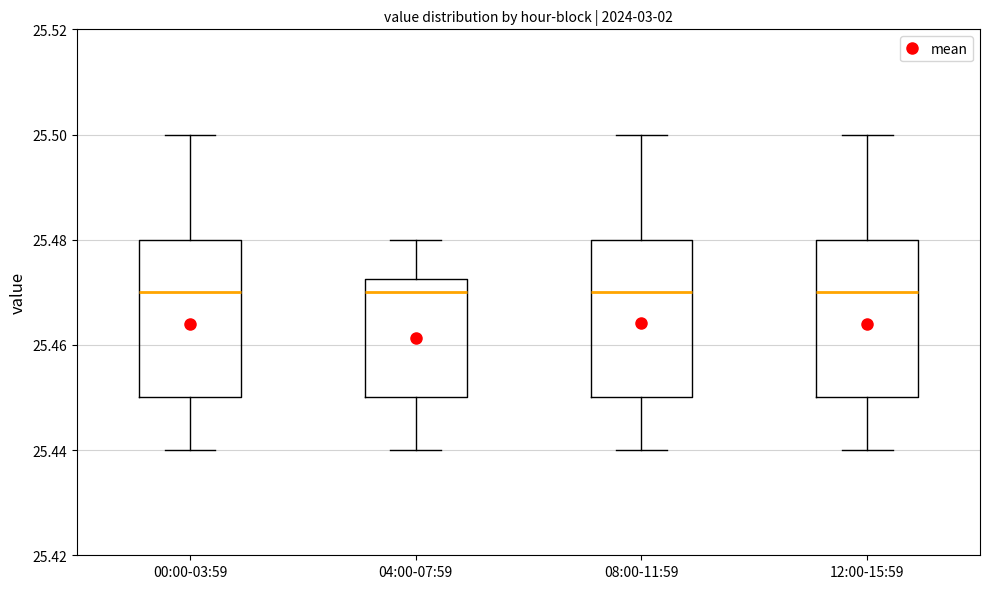

Reading left to right, transcribe this box plot: for each box, give where its median line is, the range the box spans, and where its two whiskers end, as read against the y-axis. The values are not printed on the chart, so give them approximately, as read against the axis.

00:00-03:59: median 25.470, box 25.450 to 25.480, whiskers 25.440 to 25.500
04:00-07:59: median 25.470, box 25.450 to 25.472, whiskers 25.440 to 25.480
08:00-11:59: median 25.470, box 25.450 to 25.480, whiskers 25.440 to 25.500
12:00-15:59: median 25.470, box 25.450 to 25.480, whiskers 25.440 to 25.500